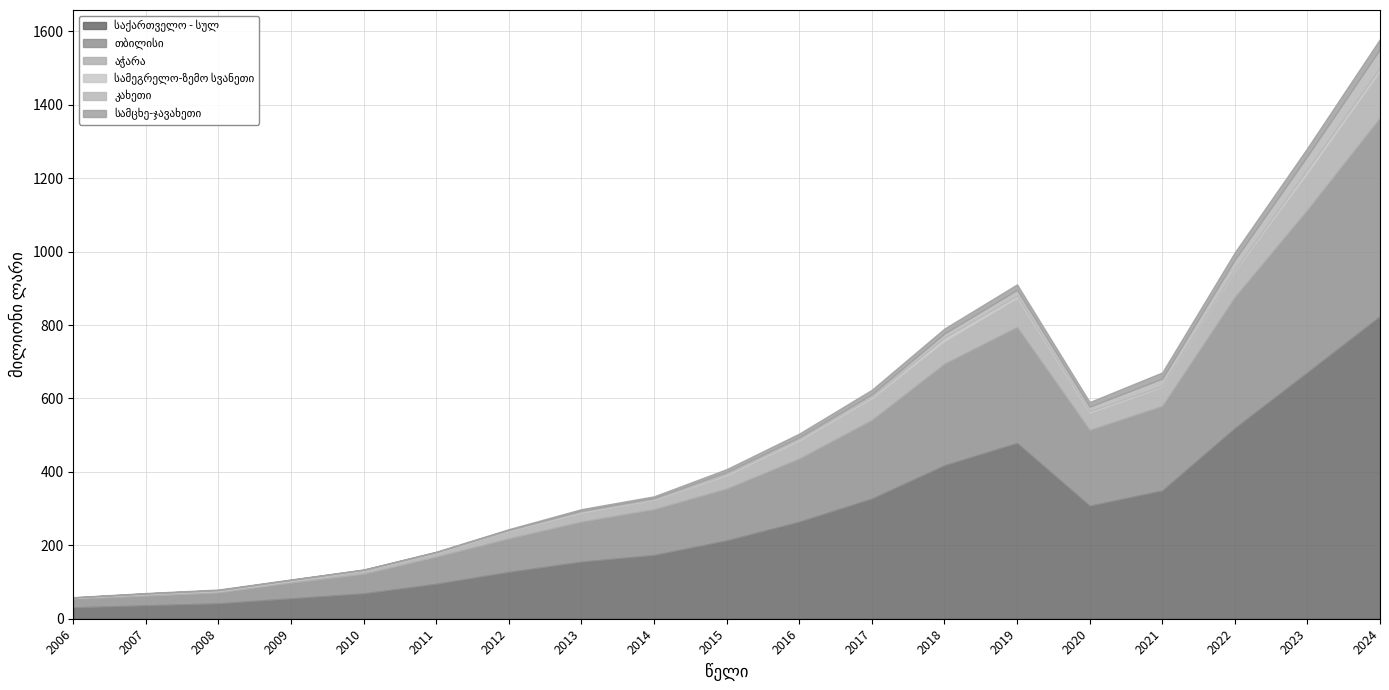

How many interior local peaks does the საქართველო - სულ series have?

1